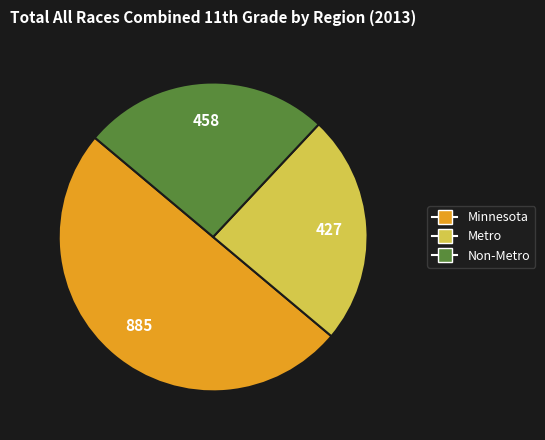

What is the largest slice in the pie chart?

Minnesota